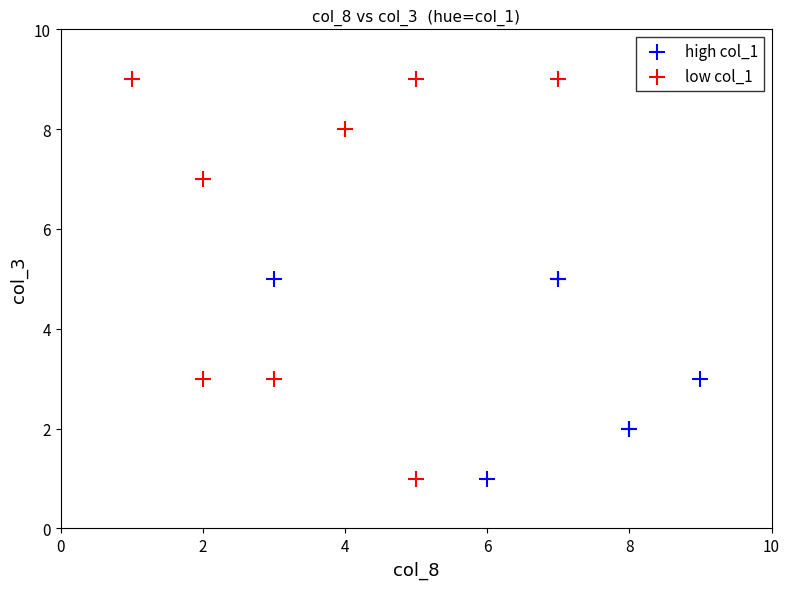

Which series reaches the maximum Y coordinate?

low col_1